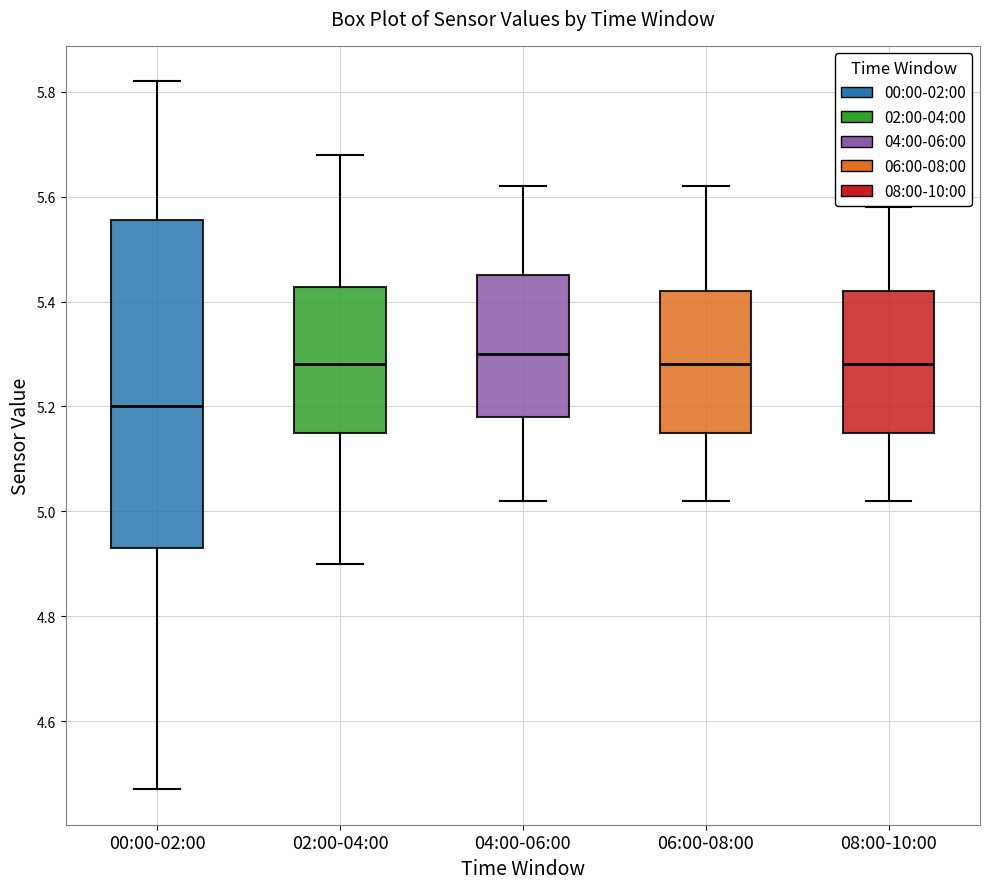

Which box is the tallest, from its lower edge to its upper edge?

00:00-02:00